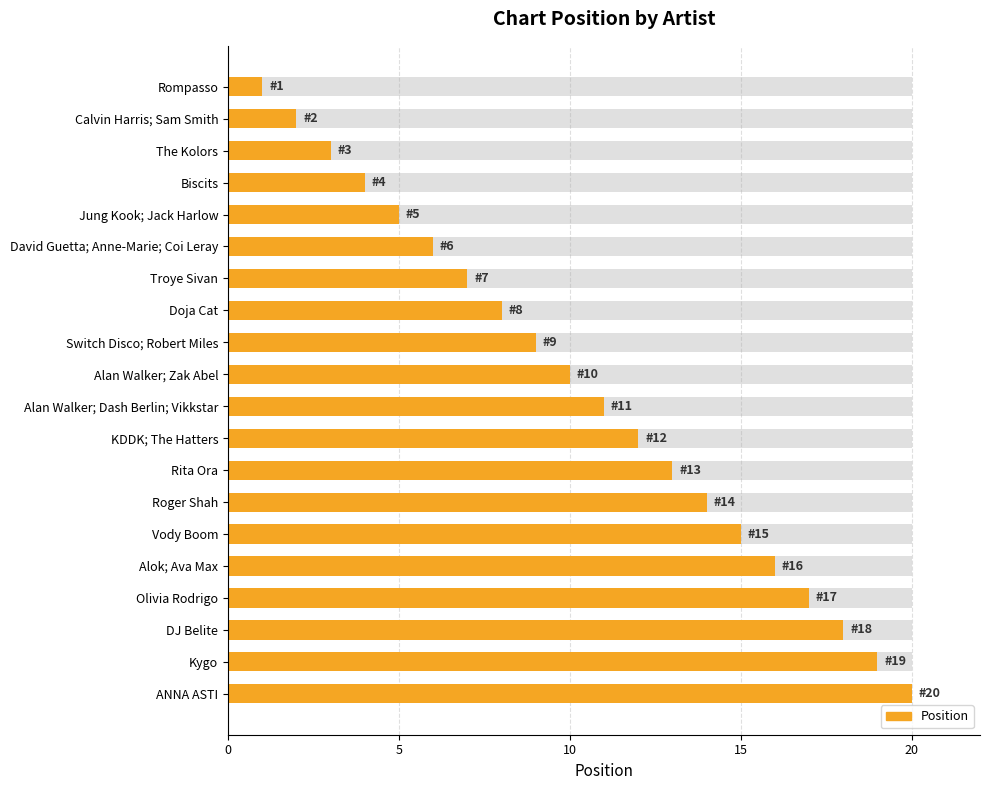

Where does the data first go above 11?

KDDK; The Hatters